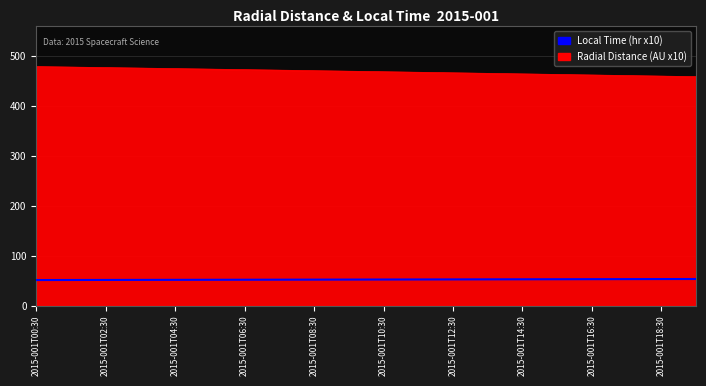

True or false: Radial Distance (AU x10) and Local Time (hr x10) cross at least once.

False